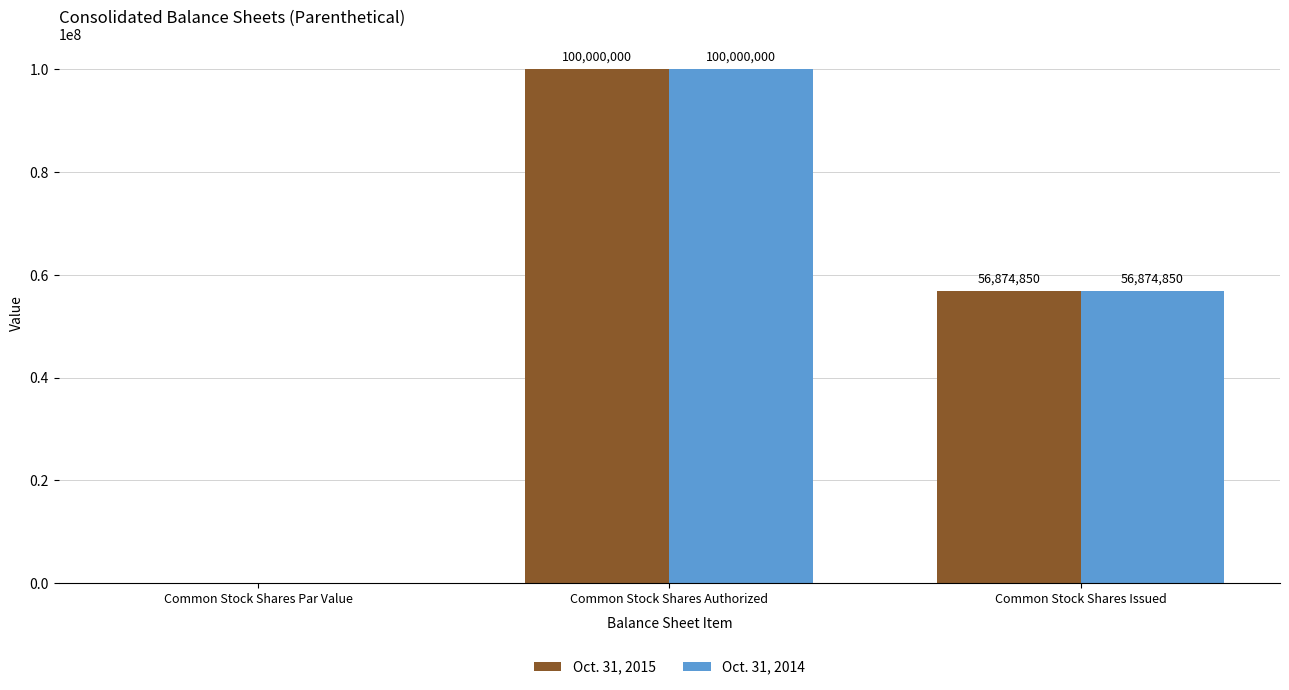

What is the total value across all series at Common Stock Shares Authorized?

200000000.0